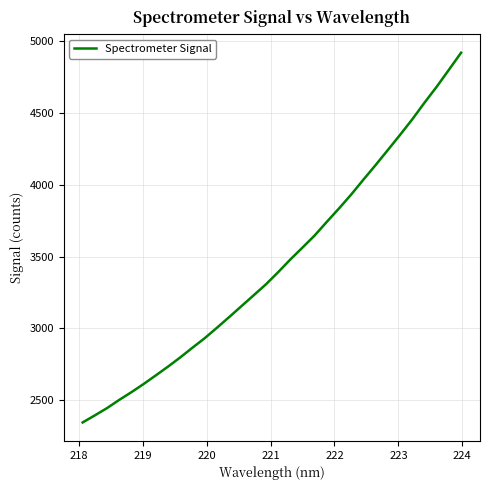

What is the difference between the maximum and minimum values?

2573.9